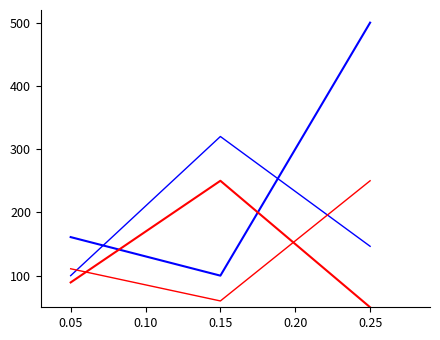

Does the chart display data point markers on the line(s)?

No